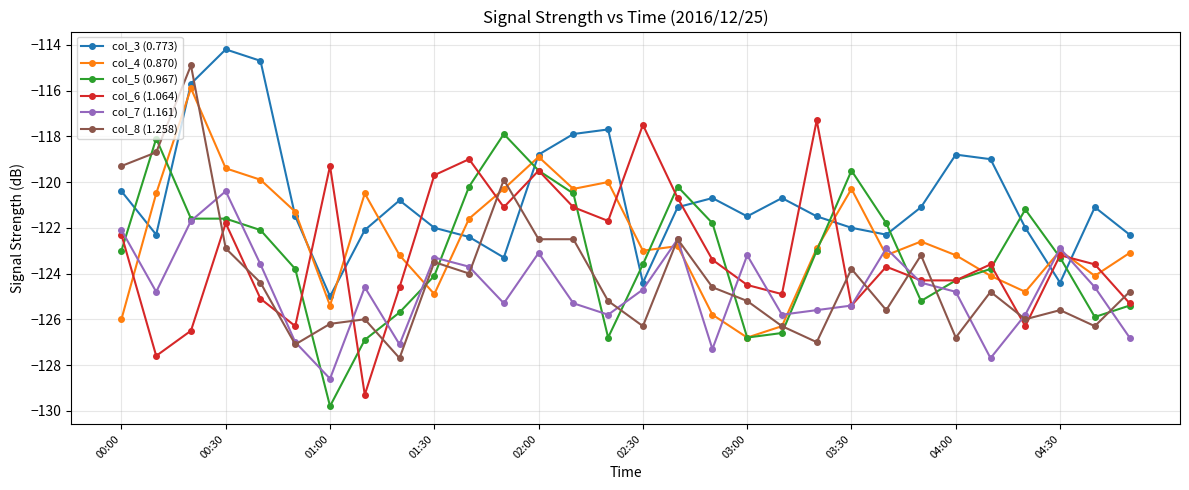

How many data points in col_4 (0.870) are above -122?

12